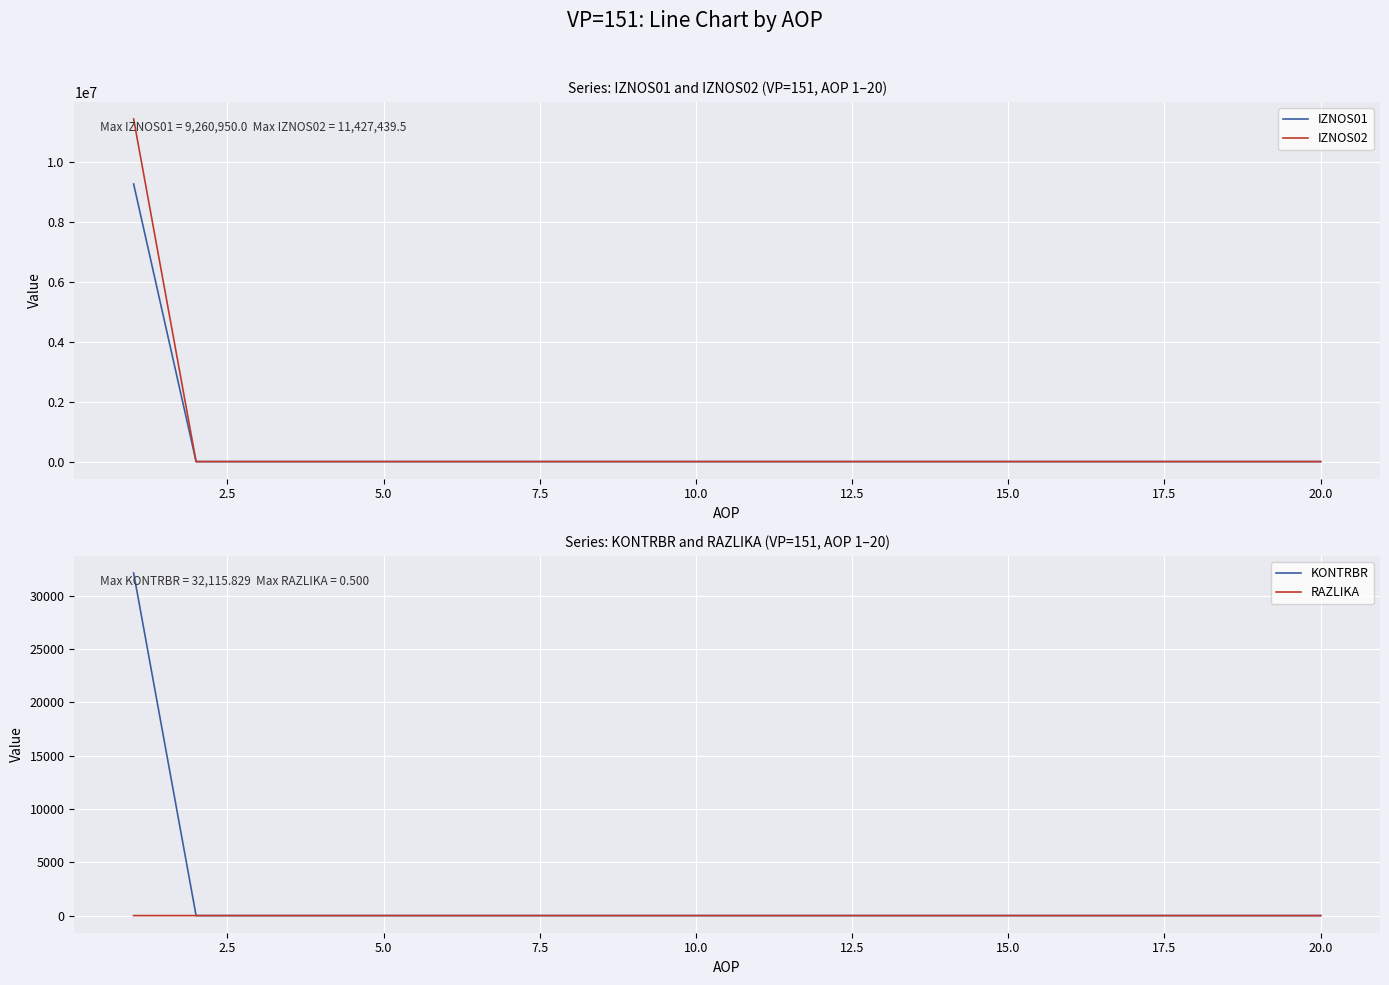

List the series in order of their peak value, lowest first.

RAZLIKA, KONTRBR, IZNOS01, IZNOS02